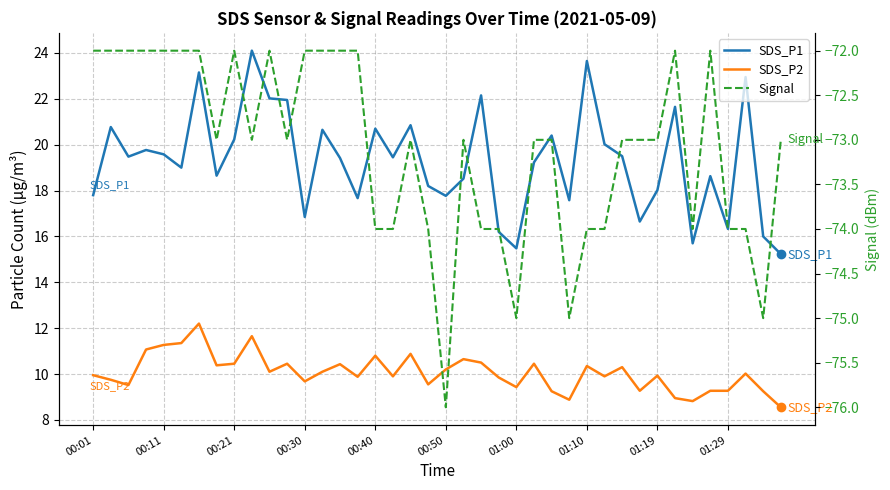

What are all the series names shown in the legend?

SDS_P1, SDS_P2, Signal